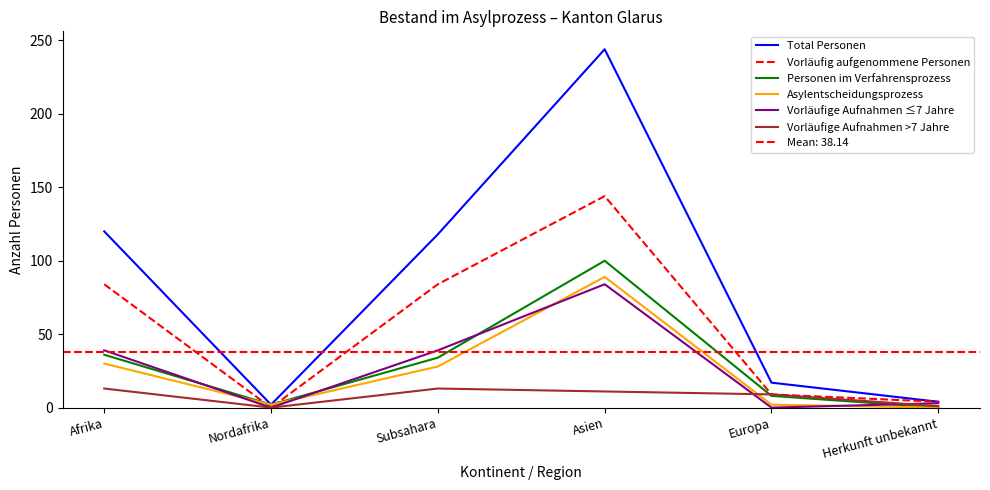

True or false: Vorläufig aufgenommene Personen and Vorläufige Aufnahmen >7 Jahre intersect in this chart.

False